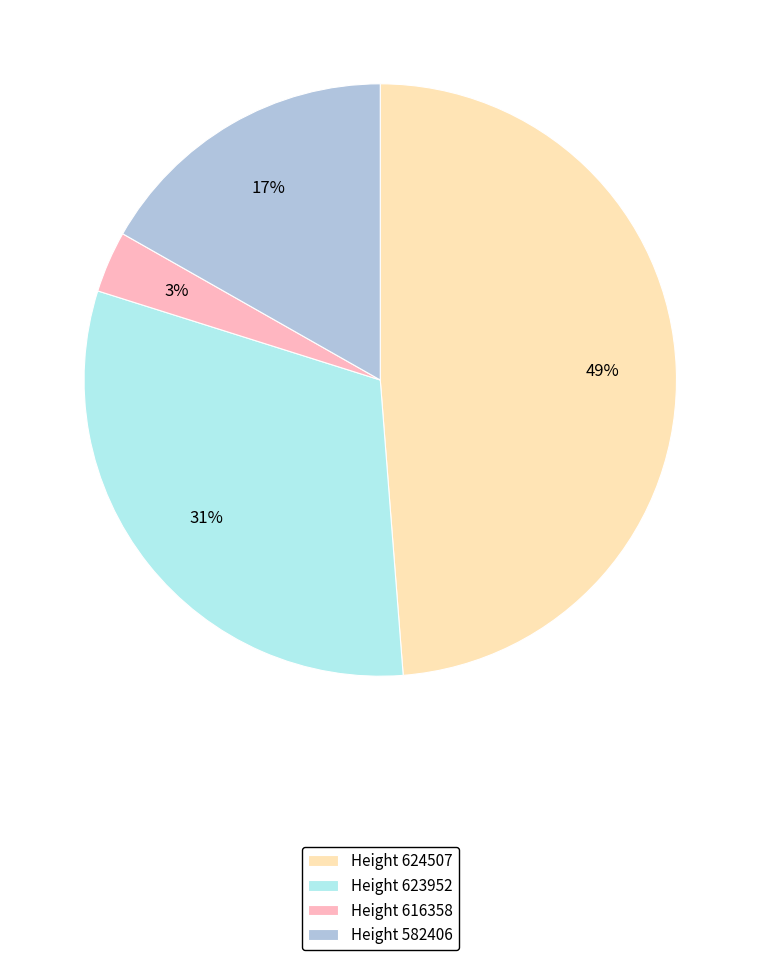

Is the sum of Height 616358 and Height 624507 greater than half?

Yes